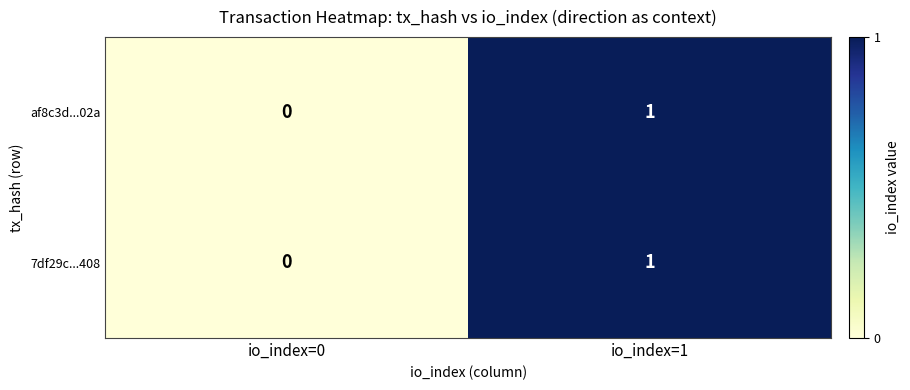

Reading left to right, what are all the values shown in this chart?

af8c3d...02a: io_index=0=0	io_index=1=1
7df29c...408: io_index=0=0	io_index=1=1